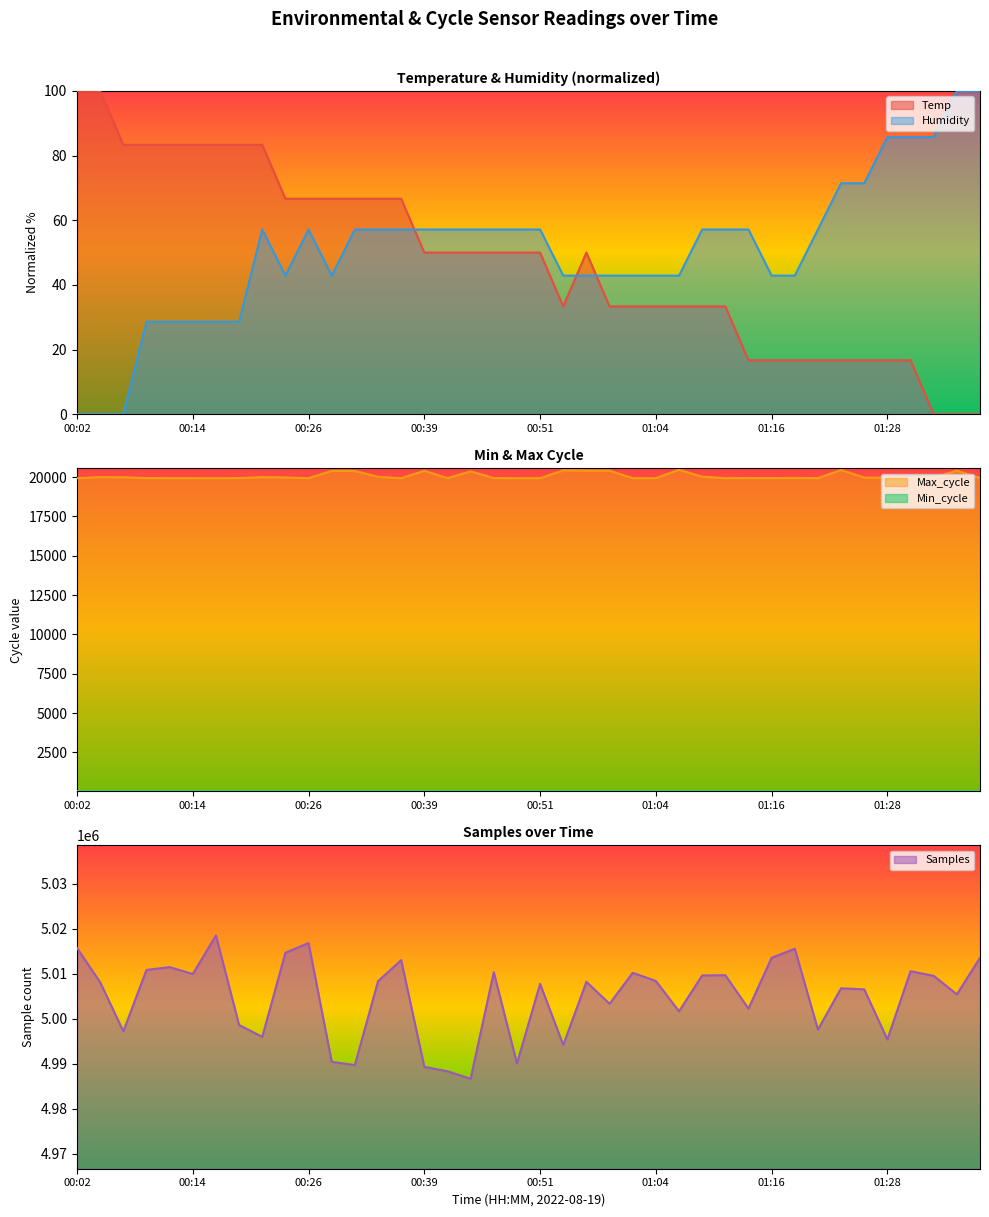

What is the maximum value for Temp?

100.0